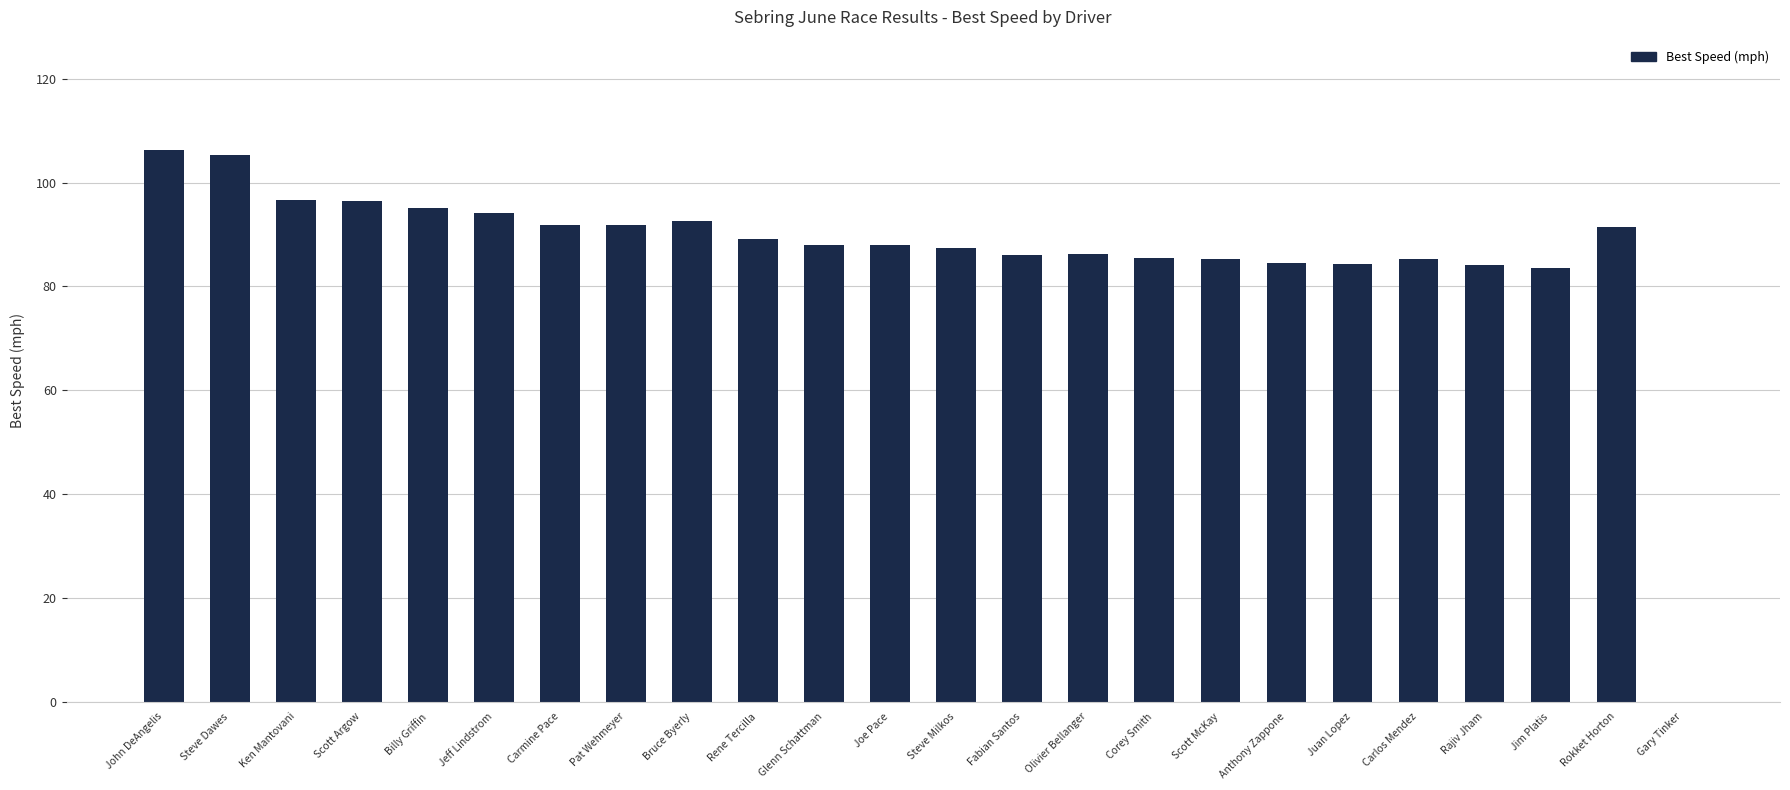

What is the greatest value displayed?

106.3